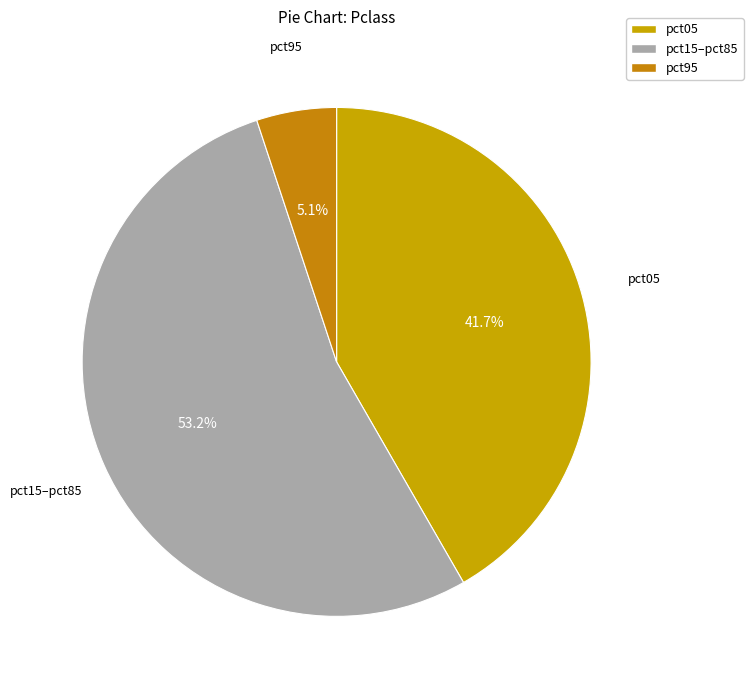

Count the number of slices in the pie.

3